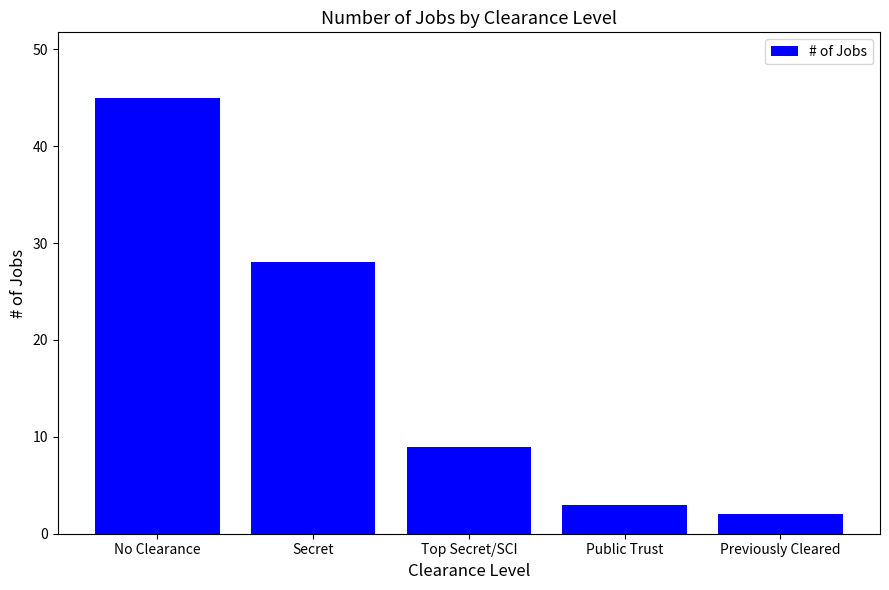

Where is the data nearest to the value 23?

Secret